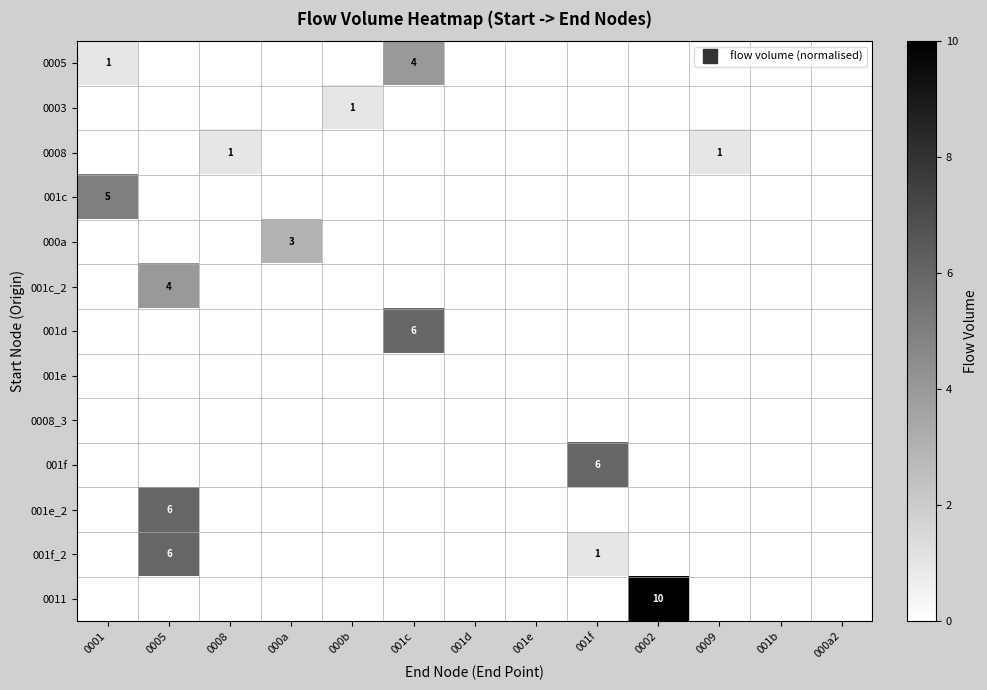

At which label is 0005 closest to 2?

0001